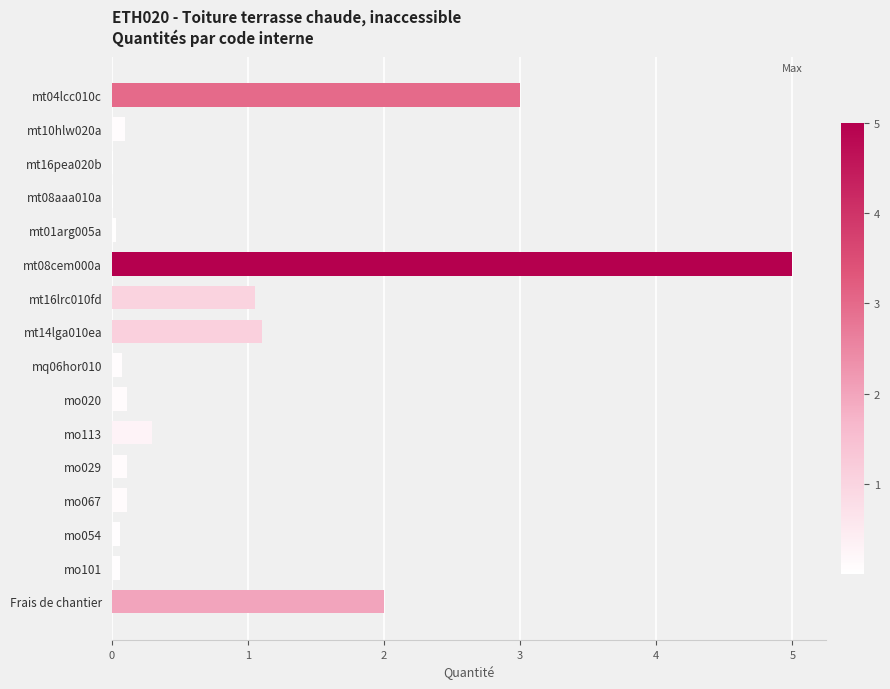

What is the average value?

0.8